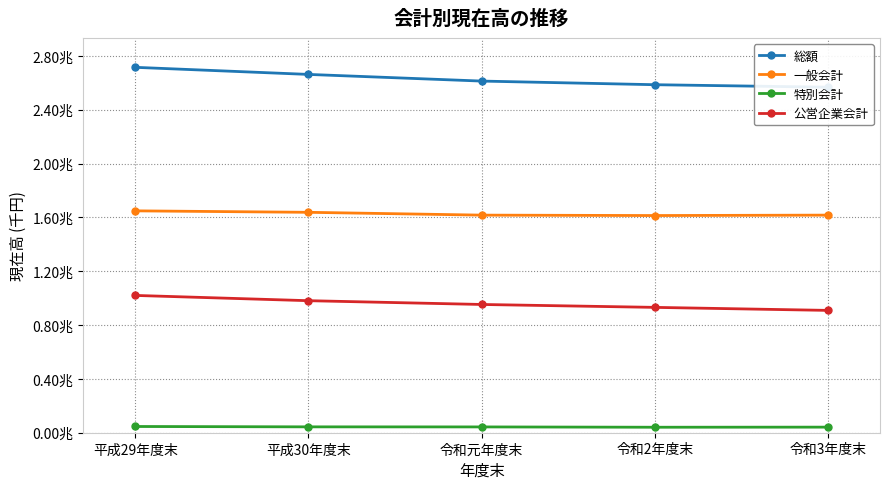

Which series has the widest spread of values?

総額